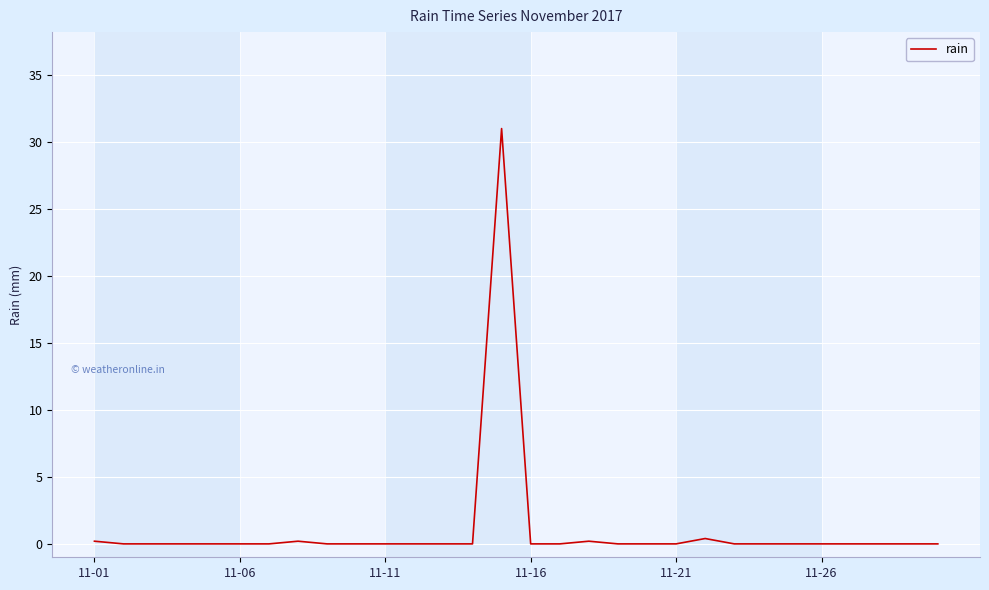

What is the greatest value displayed?

31.0